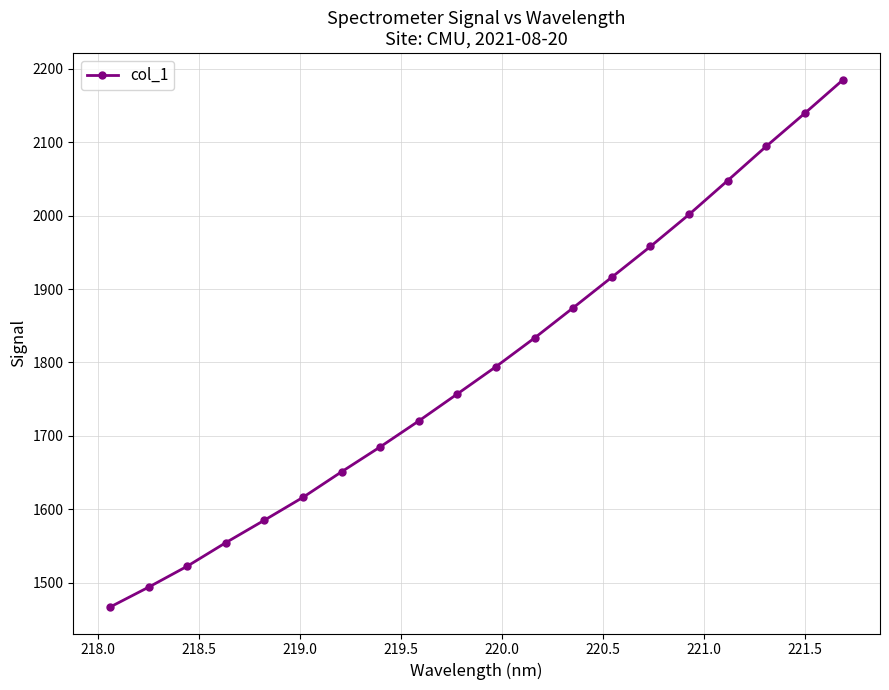

What is the average value?

1794.9